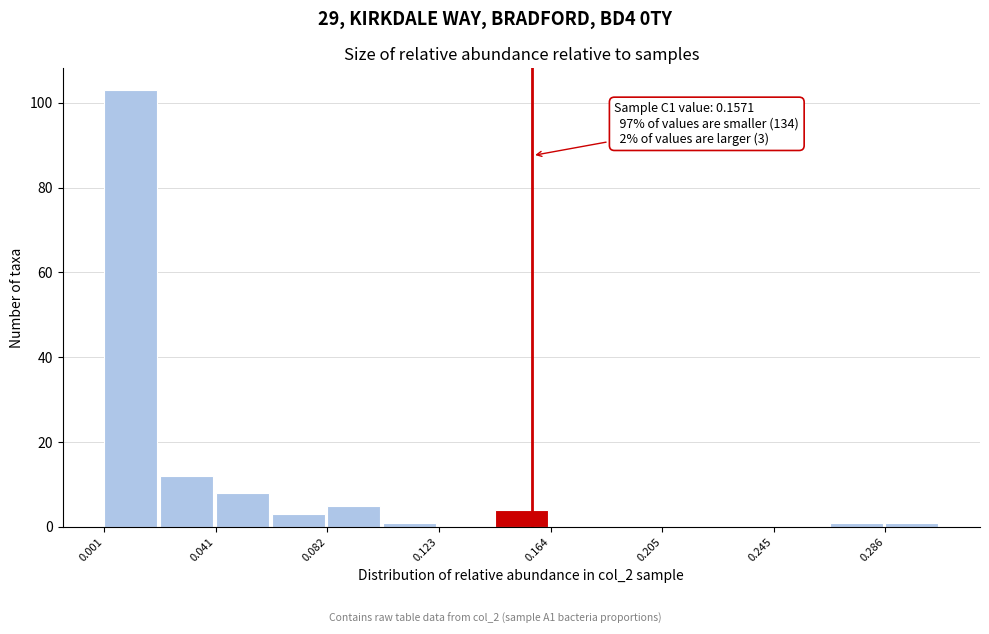

Over which range of the x-axis is the bar tallest?

0.000 to 0.020